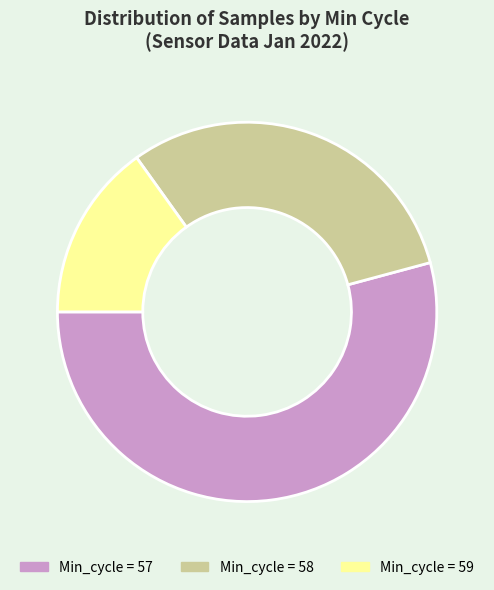

The Min_cycle = 59 slice represents 15% of the pie. True or false?

True